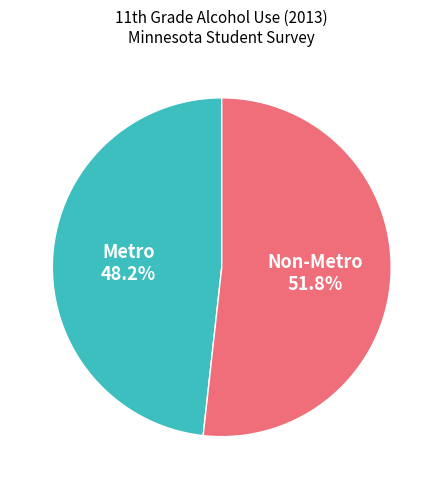

Is there a majority slice in this chart?

Yes